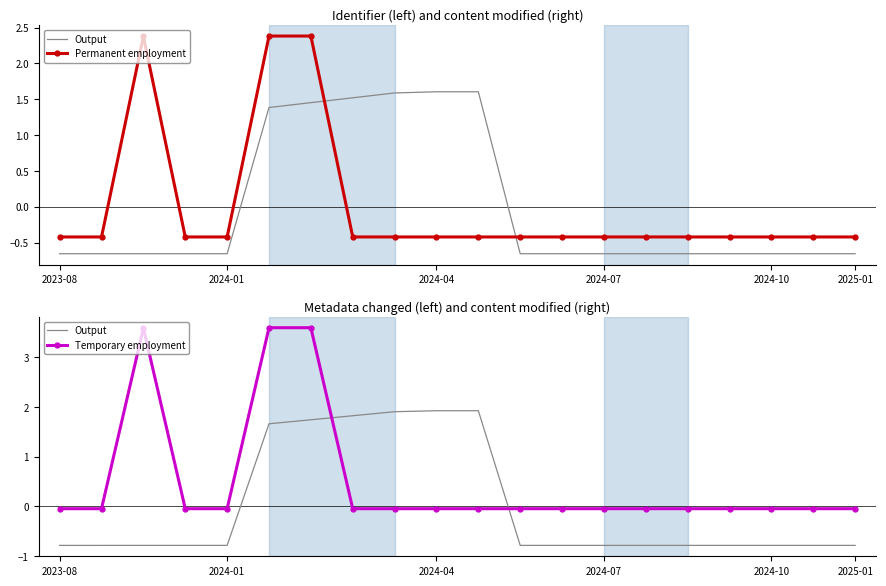

Which series has the largest range (max minus min)?

Temporary employment